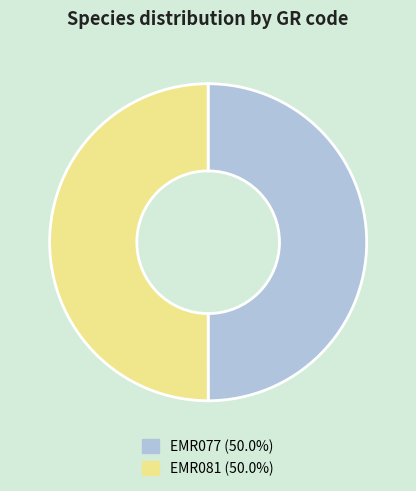

How many slices are in this pie chart?

2